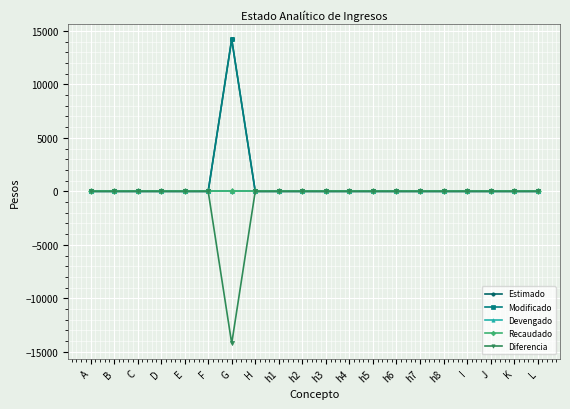

Does the chart have visible grid lines?

Yes